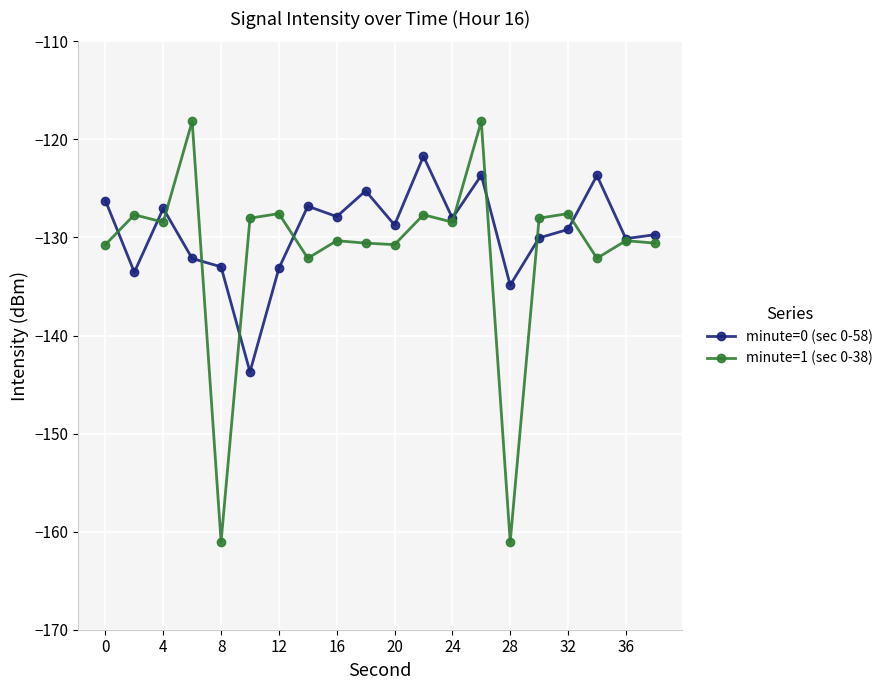

True or false: minute=1 (sec 0-38) has more than 2 points higher than both neighbors.

True